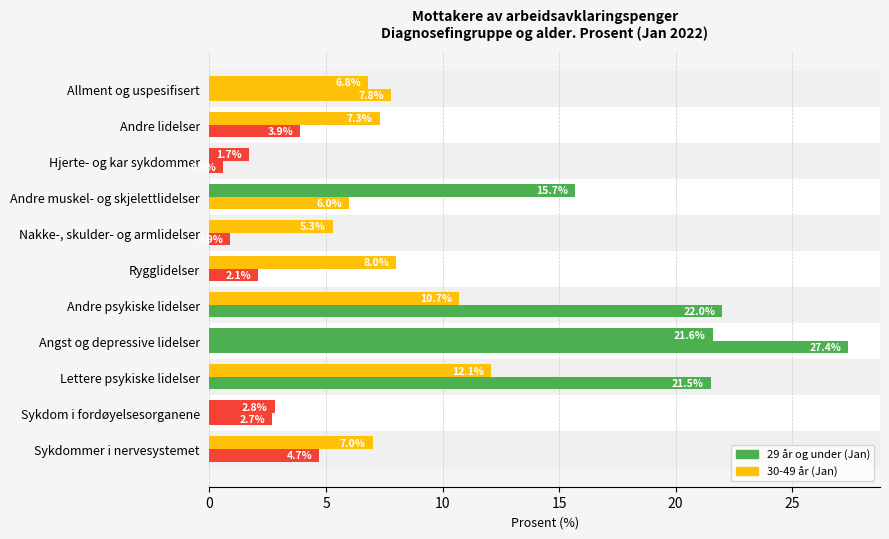

How many series are shown in this chart?

2